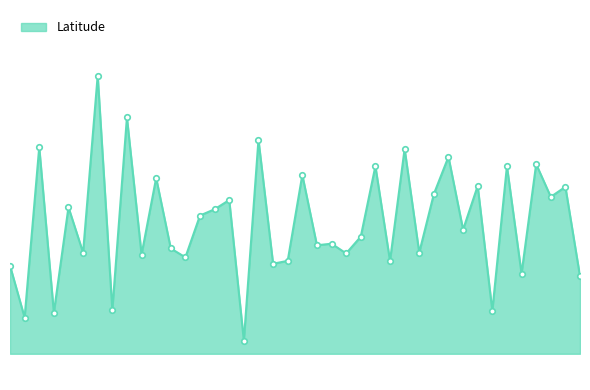

Reading left to right, list all the values displayed in this chart.

33.5	29.5	42.5	29.9	38.0	34.5	48.0	30.1	44.8	34.3	40.2	34.8	34.1	37.3	37.8	38.5	27.8	43.1	33.6	33.9	40.4	35.1	35.2	34.4	35.7	41.1	33.9	42.4	34.5	39.0	41.8	36.3	39.6	30.1	41.1	32.9	41.2	38.7	39.5	32.7